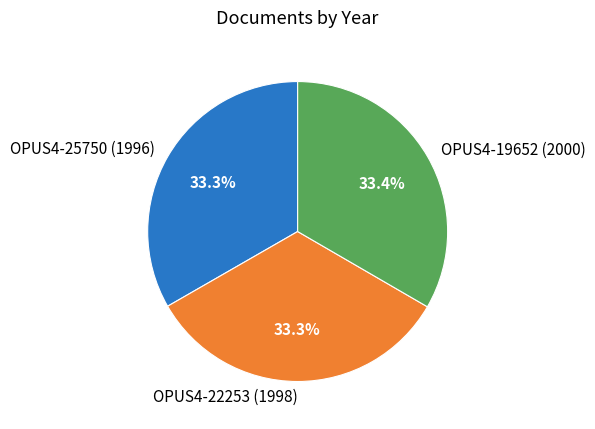

Does OPUS4-22253 (1998) represent more than half of the total?

No